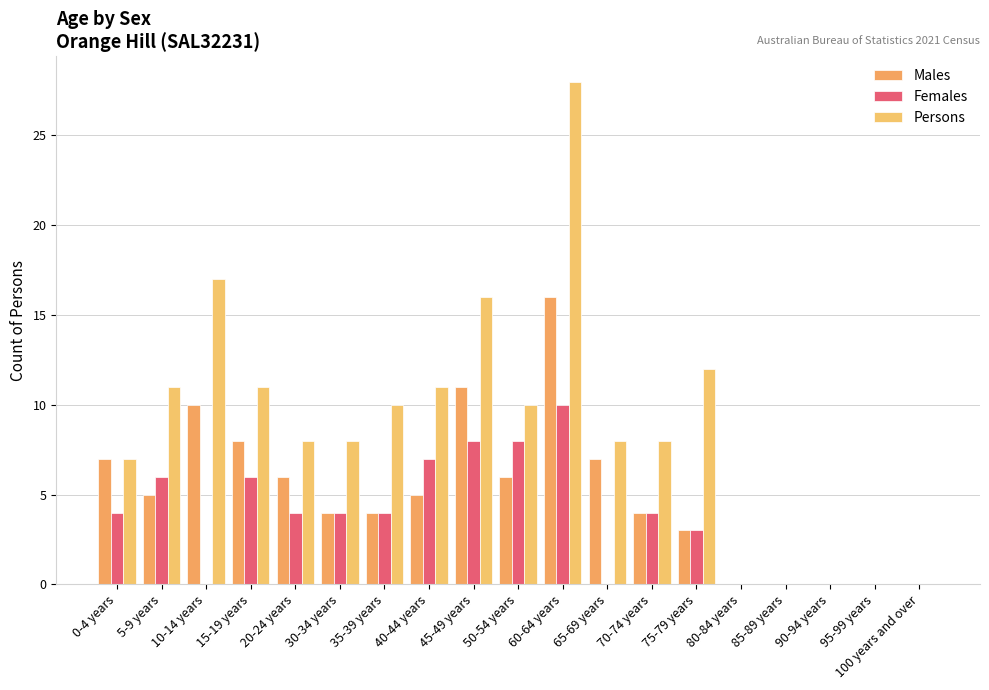

Where is Females nearest to the value 5?

0-4 years